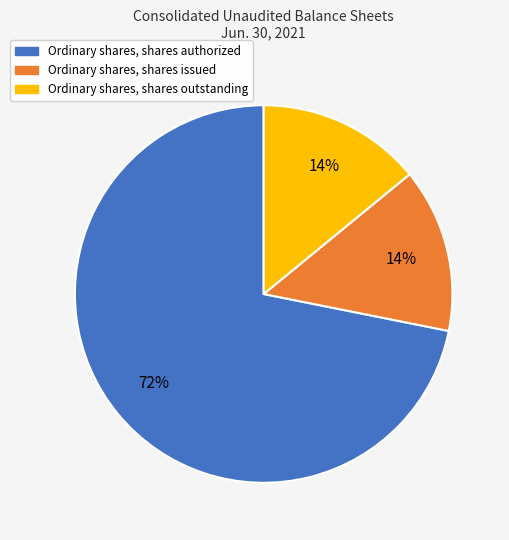

Is there a majority slice in this chart?

Yes